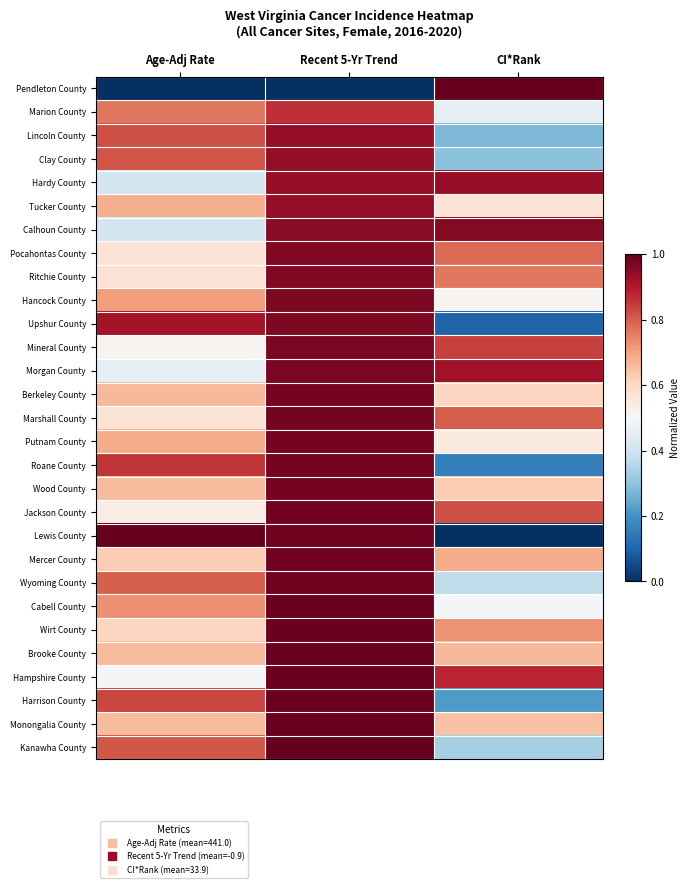

Reading left to right, transcribe all the data shown in this chart.

Pendleton County: Age-Adj Rate=0.0	Recent 5-Yr Trend=0.0	CI*Rank=1.0
Marion County: Age-Adj Rate=0.8	Recent 5-Yr Trend=0.9	CI*Rank=0.5
Lincoln County: Age-Adj Rate=0.8	Recent 5-Yr Trend=0.9	CI*Rank=0.3
Clay County: Age-Adj Rate=0.8	Recent 5-Yr Trend=0.9	CI*Rank=0.3
Hardy County: Age-Adj Rate=0.4	Recent 5-Yr Trend=0.9	CI*Rank=0.9
Tucker County: Age-Adj Rate=0.7	Recent 5-Yr Trend=0.9	CI*Rank=0.6
Calhoun County: Age-Adj Rate=0.4	Recent 5-Yr Trend=0.9	CI*Rank=1.0
Pocahontas County: Age-Adj Rate=0.6	Recent 5-Yr Trend=1.0	CI*Rank=0.8
Ritchie County: Age-Adj Rate=0.6	Recent 5-Yr Trend=1.0	CI*Rank=0.8
Hancock County: Age-Adj Rate=0.7	Recent 5-Yr Trend=1.0	CI*Rank=0.5
Upshur County: Age-Adj Rate=0.9	Recent 5-Yr Trend=1.0	CI*Rank=0.1
Mineral County: Age-Adj Rate=0.5	Recent 5-Yr Trend=1.0	CI*Rank=0.8
Morgan County: Age-Adj Rate=0.5	Recent 5-Yr Trend=1.0	CI*Rank=0.9
Berkeley County: Age-Adj Rate=0.7	Recent 5-Yr Trend=1.0	CI*Rank=0.6
Marshall County: Age-Adj Rate=0.6	Recent 5-Yr Trend=1.0	CI*Rank=0.8
Putnam County: Age-Adj Rate=0.7	Recent 5-Yr Trend=1.0	CI*Rank=0.5
Roane County: Age-Adj Rate=0.9	Recent 5-Yr Trend=1.0	CI*Rank=0.2
Wood County: Age-Adj Rate=0.7	Recent 5-Yr Trend=1.0	CI*Rank=0.6
Jackson County: Age-Adj Rate=0.5	Recent 5-Yr Trend=1.0	CI*Rank=0.8
Lewis County: Age-Adj Rate=1.0	Recent 5-Yr Trend=1.0	CI*Rank=0.0
Mercer County: Age-Adj Rate=0.6	Recent 5-Yr Trend=1.0	CI*Rank=0.7
Wyoming County: Age-Adj Rate=0.8	Recent 5-Yr Trend=1.0	CI*Rank=0.4
Cabell County: Age-Adj Rate=0.7	Recent 5-Yr Trend=1.0	CI*Rank=0.5
Wirt County: Age-Adj Rate=0.6	Recent 5-Yr Trend=1.0	CI*Rank=0.7
Brooke County: Age-Adj Rate=0.7	Recent 5-Yr Trend=1.0	CI*Rank=0.7
Hampshire County: Age-Adj Rate=0.5	Recent 5-Yr Trend=1.0	CI*Rank=0.9
Harrison County: Age-Adj Rate=0.8	Recent 5-Yr Trend=1.0	CI*Rank=0.2
Monongalia County: Age-Adj Rate=0.7	Recent 5-Yr Trend=1.0	CI*Rank=0.6
Kanawha County: Age-Adj Rate=0.8	Recent 5-Yr Trend=1.0	CI*Rank=0.3